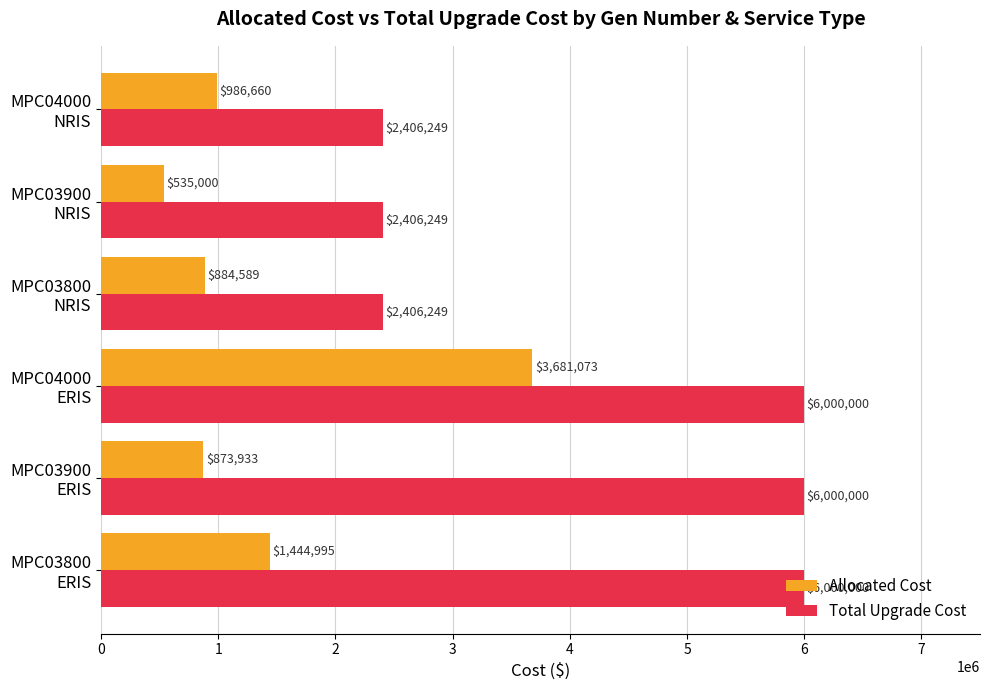

Which series has the largest range (max minus min)?

Total Upgrade Cost